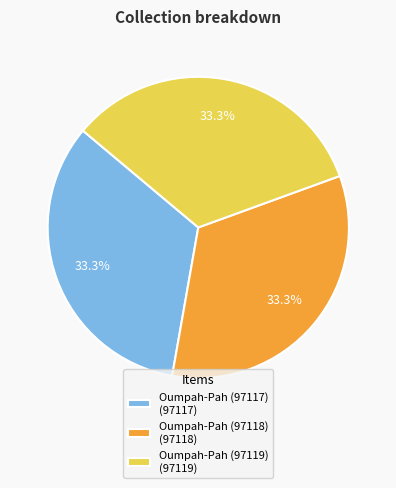

Does Oumpah-Pah (97119) represent more than half of the total?

No